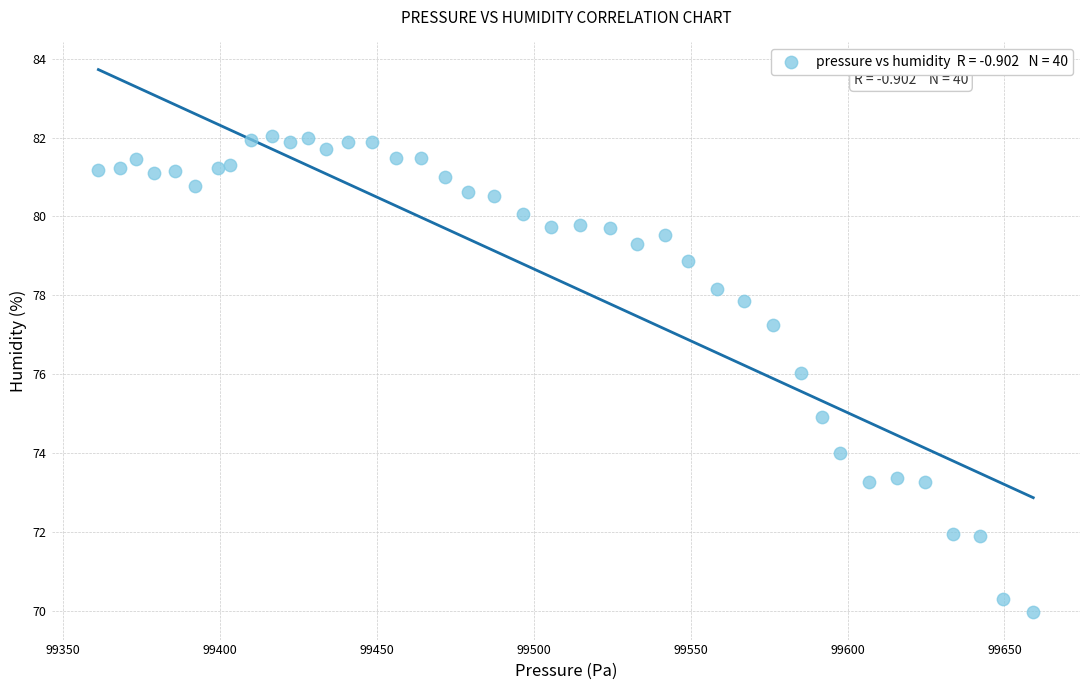

What is the range of Y values (max minus min)?

12.1